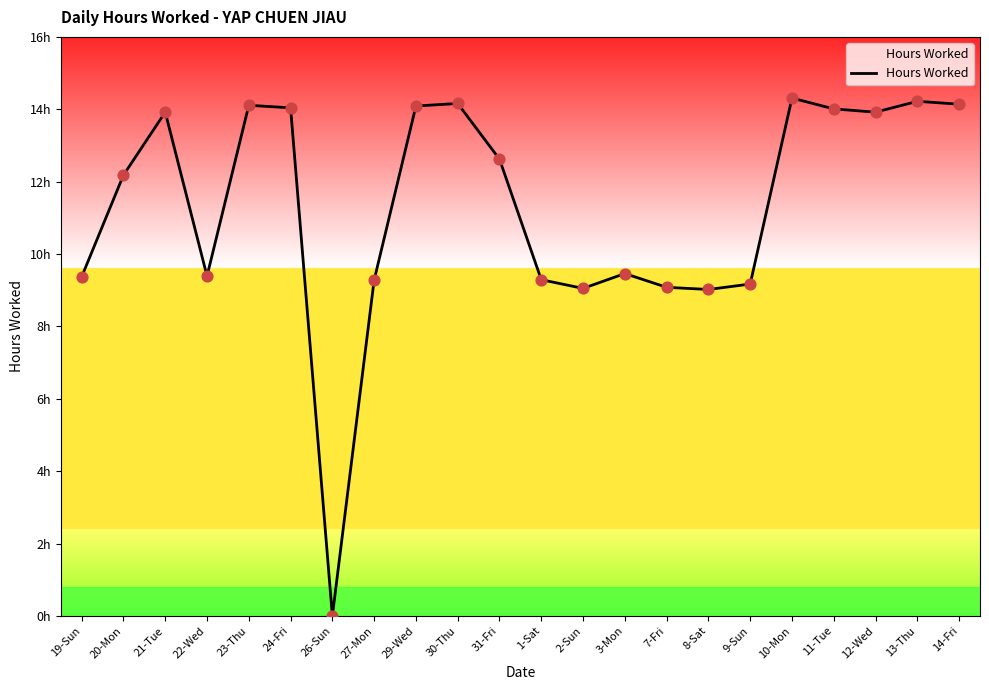

Between 20-Mon and 13-Thu, which is larger?

13-Thu